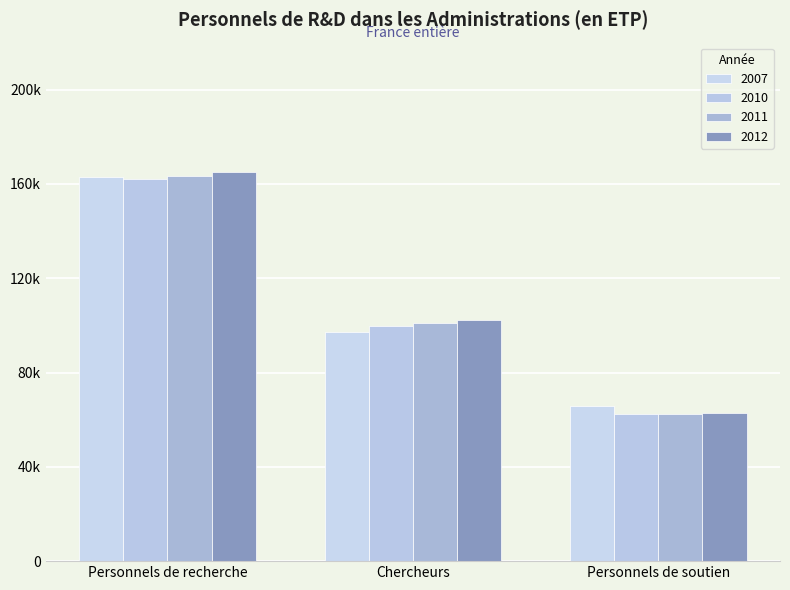

Which category has the lowest value across all series?

Personnels de soutien